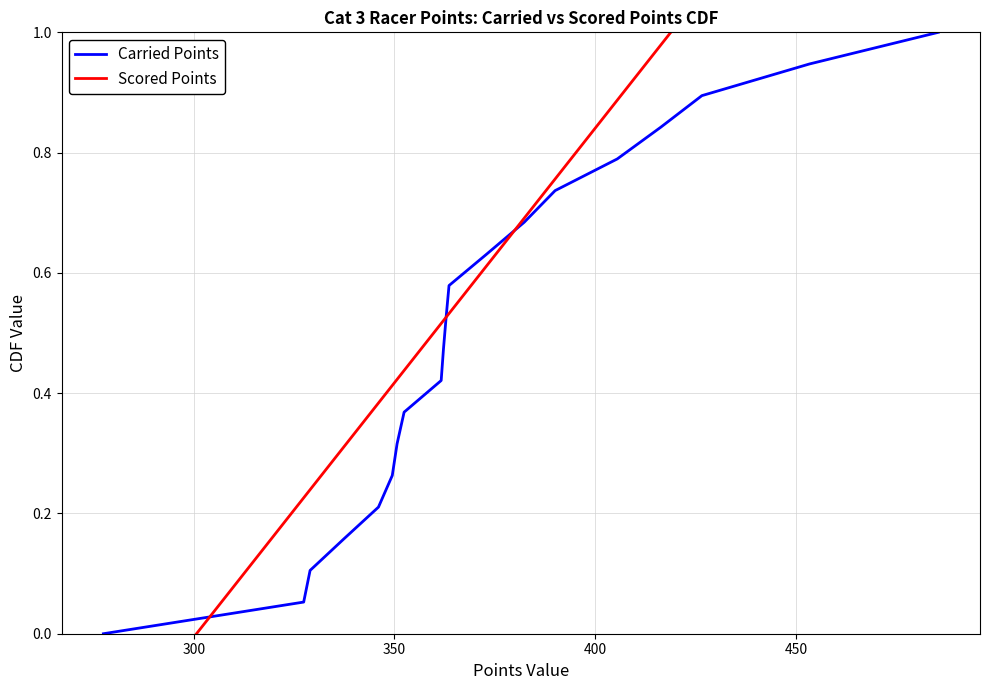

How many lines are shown in the chart?

2